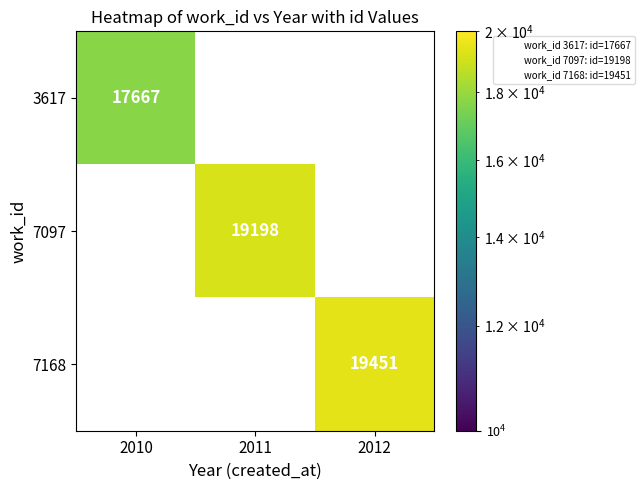

The value of 3617 at 2010 is 17667. True or false?

True